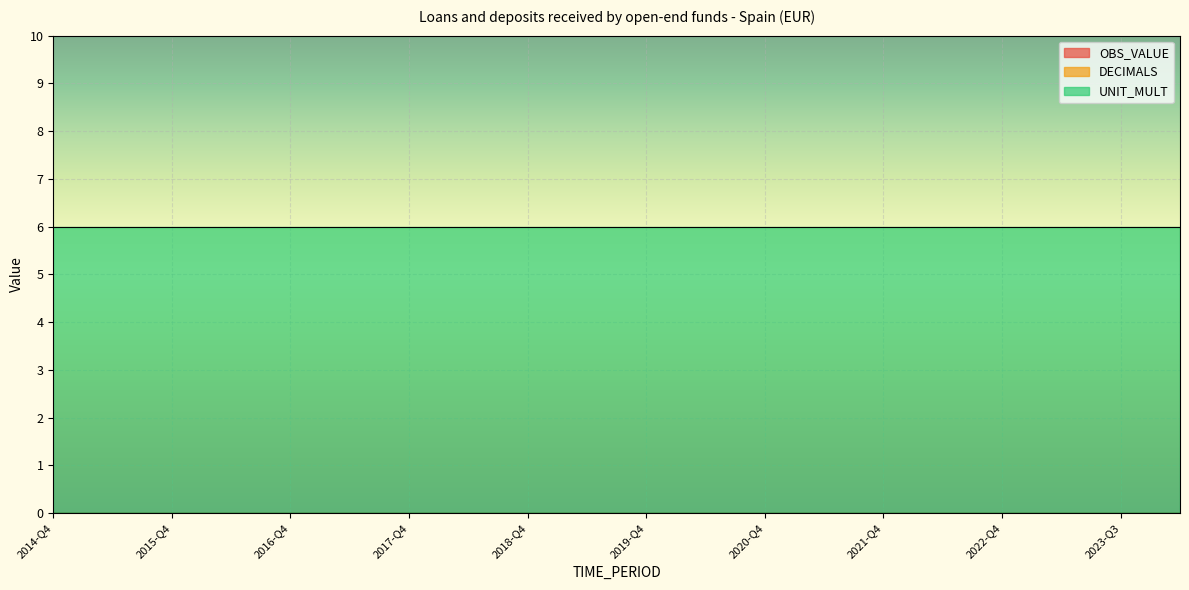

At which category does the chart reach its peak across all series?

2014-Q4